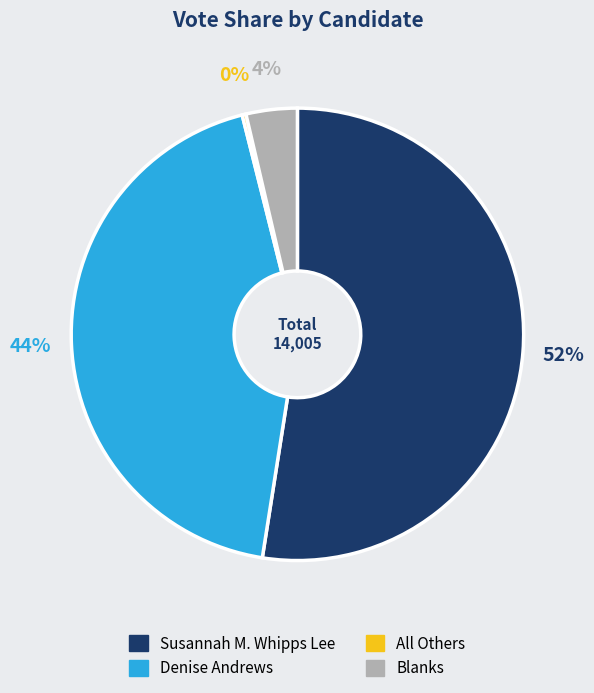

Does any single category account for the majority?

Yes